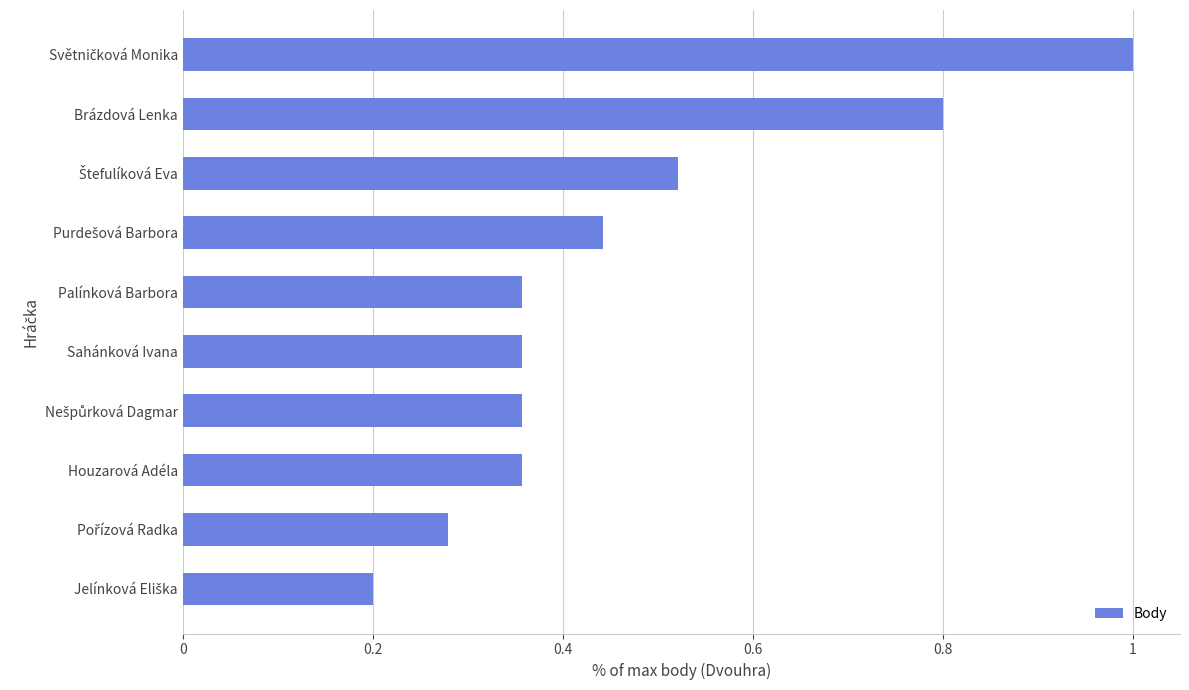

The value at Brázdová Lenka is 0.2. True or false?

False